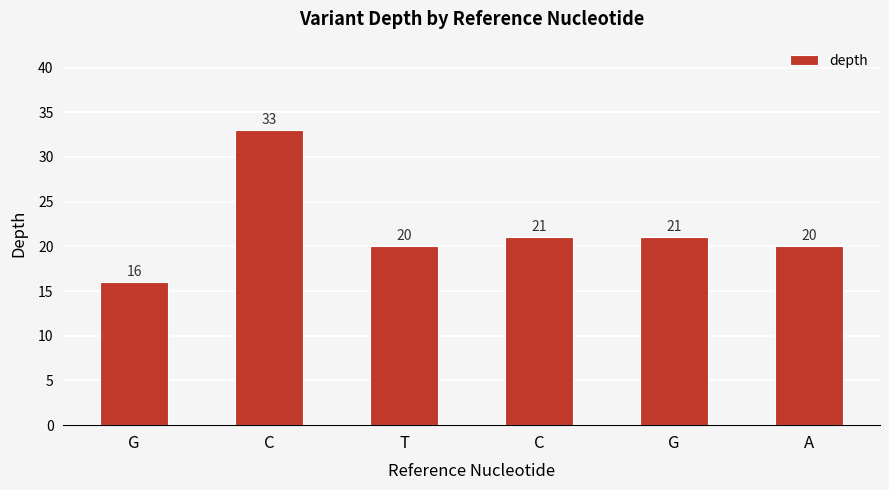

Count the number of categories in the chart.

6